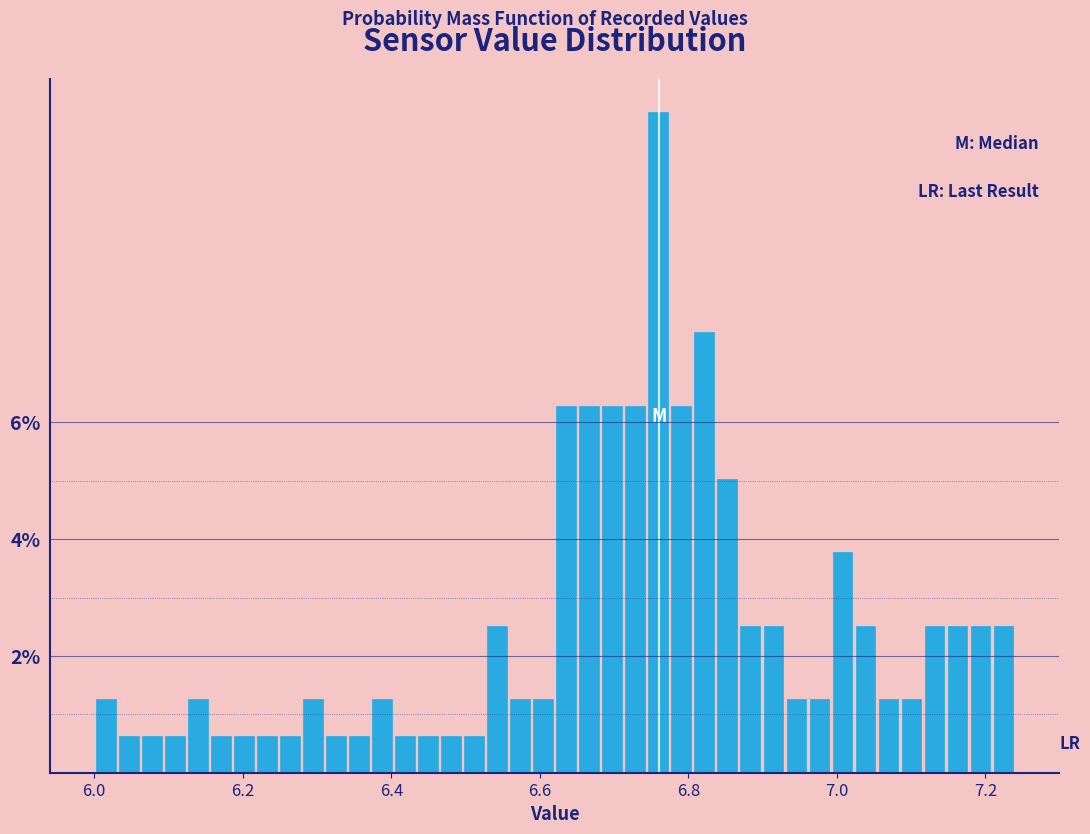

Around what value on the x-axis is the tallest bar? Give the approximate position of its centre, as read against the axis.

6.76